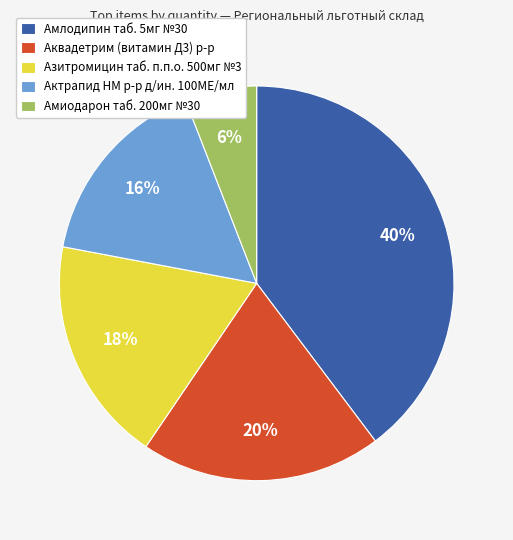

To the nearest percent, what portion does Азитромицин таб. п.п.о. 500мг №3 represent?

18%